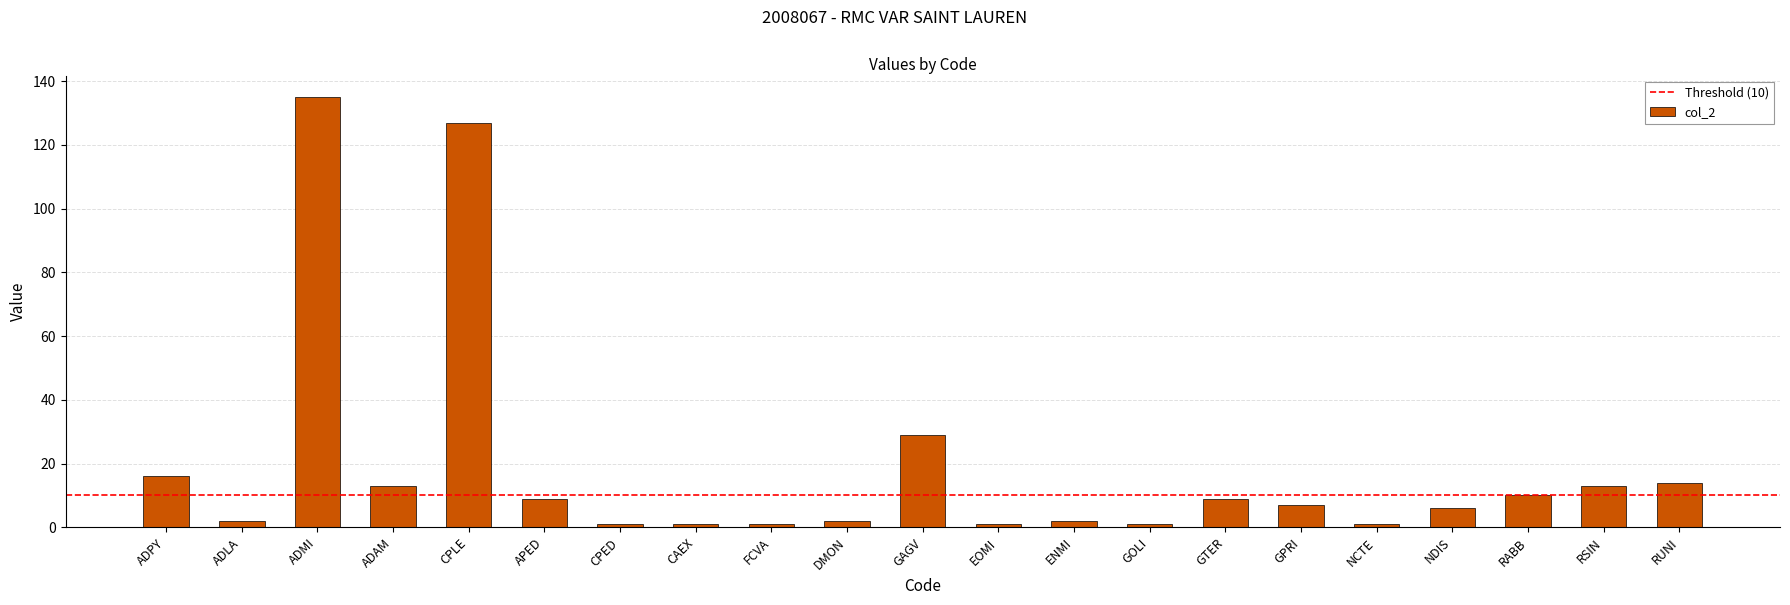

Reading right to left, what are all the values shown in this chart?

RUNI=14	RSIN=13	RABB=10	NDIS=6	NCTE=1	GPRI=7	GTER=9	GOLI=1	ENMI=2	EOMI=1	GAGV=29	DMON=2	FCVA=1	CAEX=1	CPED=1	APED=9	CPLE=127	ADAM=13	ADMI=135	ADLA=2	ADPY=16